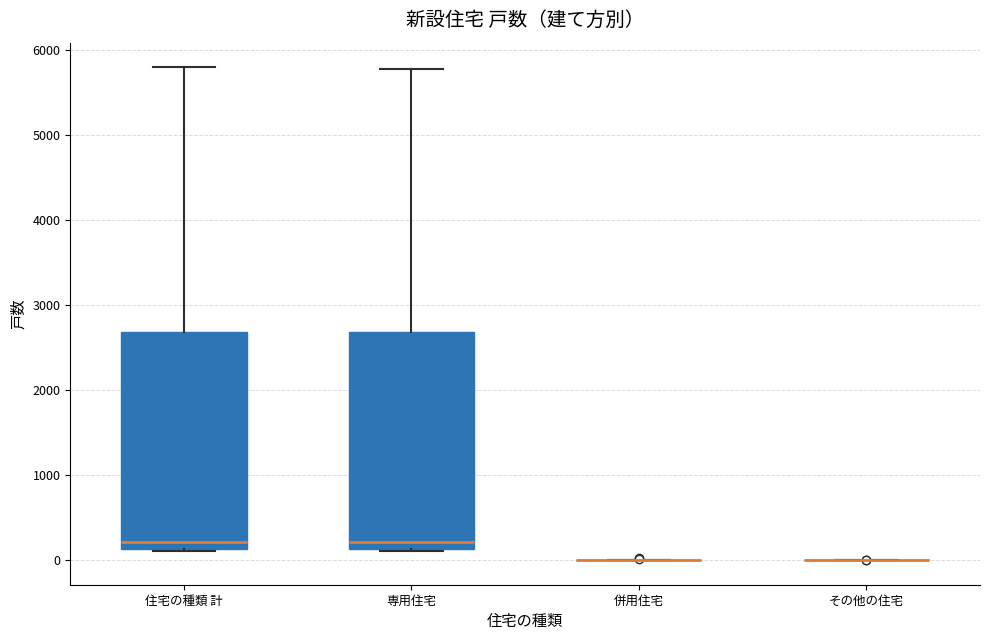

Reading left to right, transcribe this box plot: for each box, give where its median line is, the range the box spans, and where its two whiskers end, as read against the y-axis. The values are not printed on the chart, so give them approximately, as read against the axis.

住宅の種類 計: median 200, box 100 to 2700, whiskers 100 to 5800
専用住宅: median 200, box 100 to 2700, whiskers 100 to 5800
併用住宅: box collapsed to a line at 0, whiskers 0 to 0
その他の住宅: box collapsed to a line at 0, whiskers 0 to 0